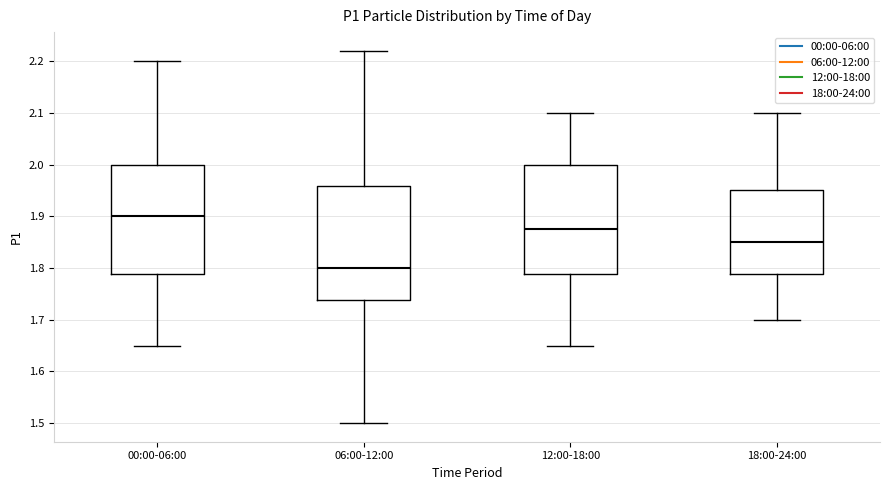

Which box has the highest median line?

00:00-06:00